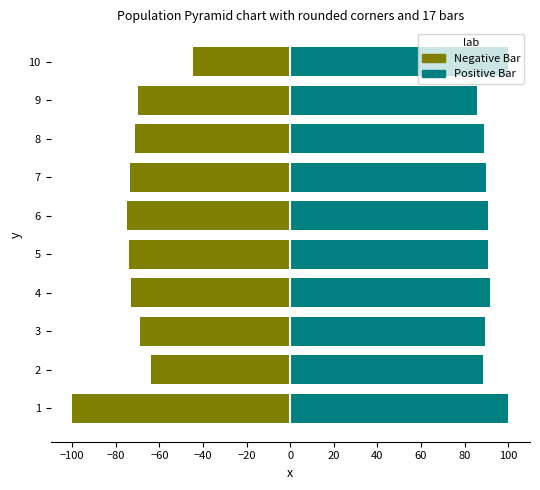

Does the chart contain any negative values?

Yes